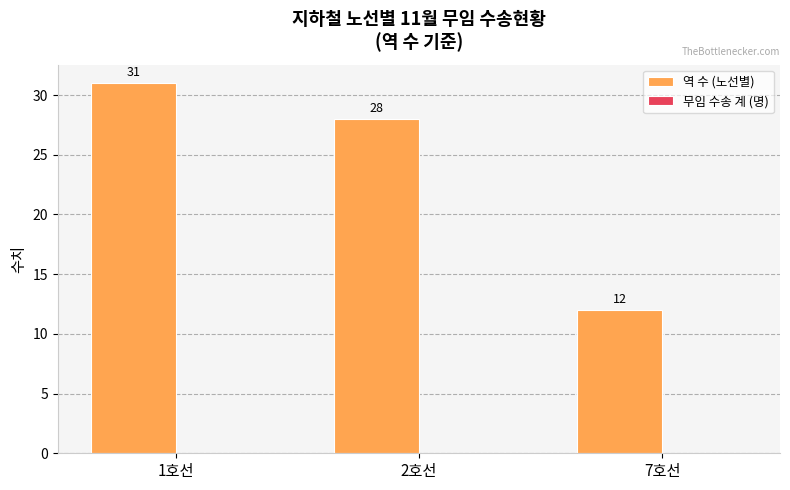

What is the difference between the values at 7호선 and 2호선?

16